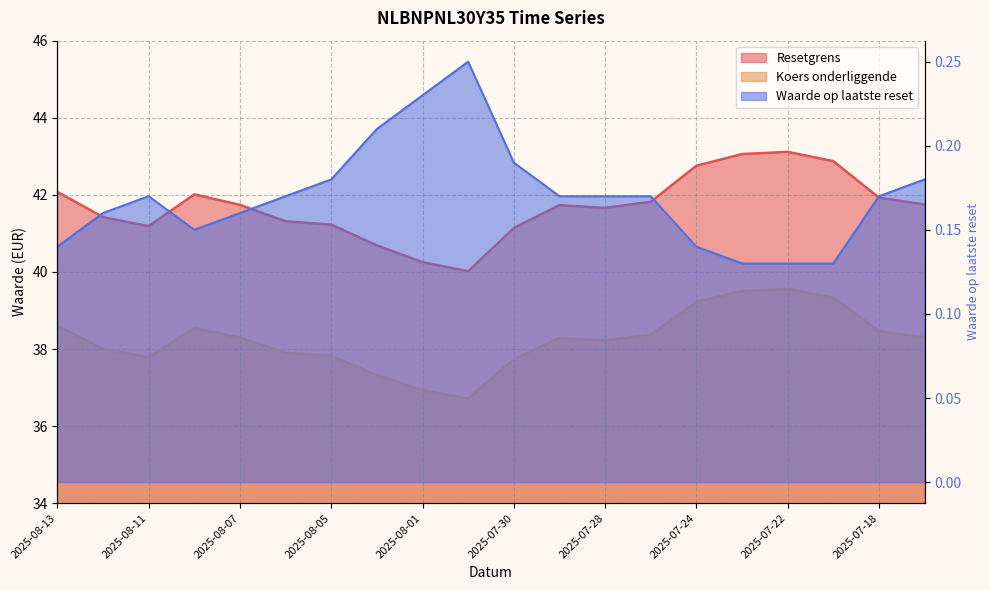

Which category has the lowest value in the Resetgrens series?

2025-07-31